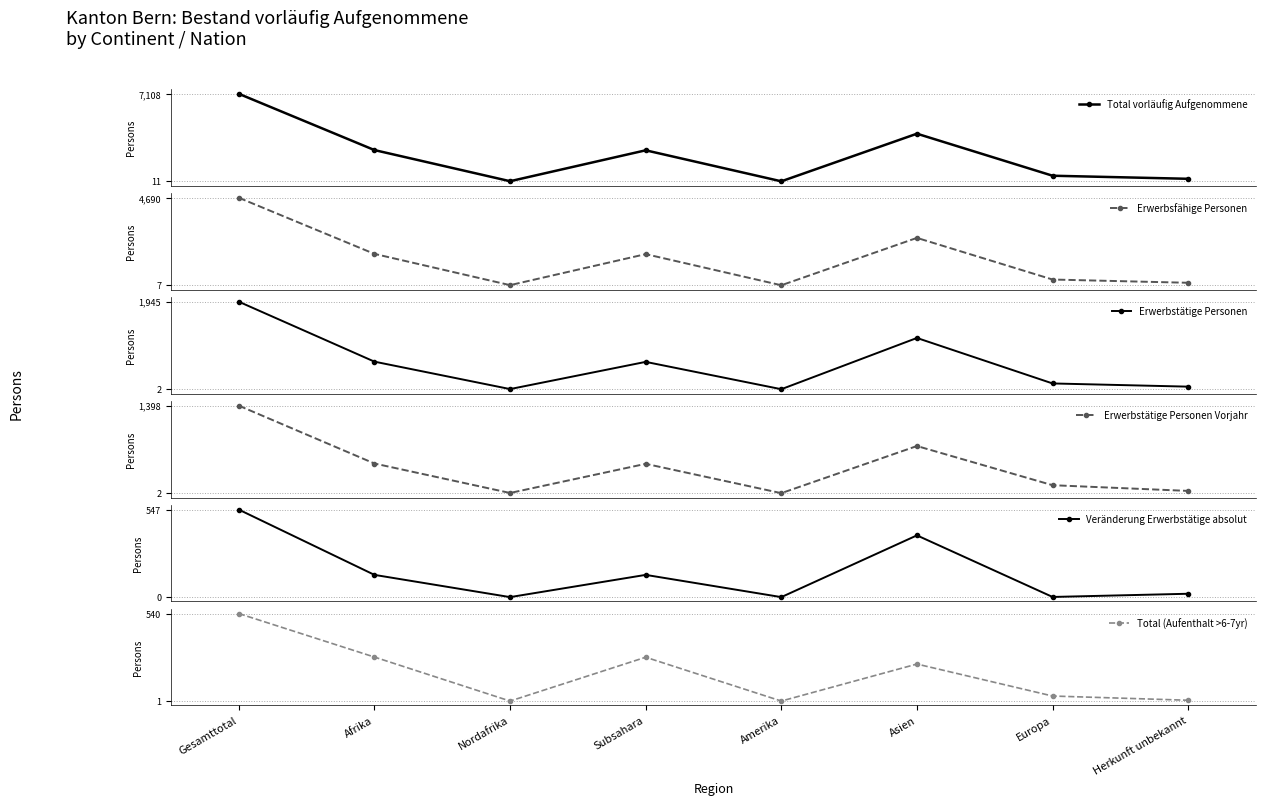

The value of Erwerbsfähige Personen at Amerika is 3. True or false?

False